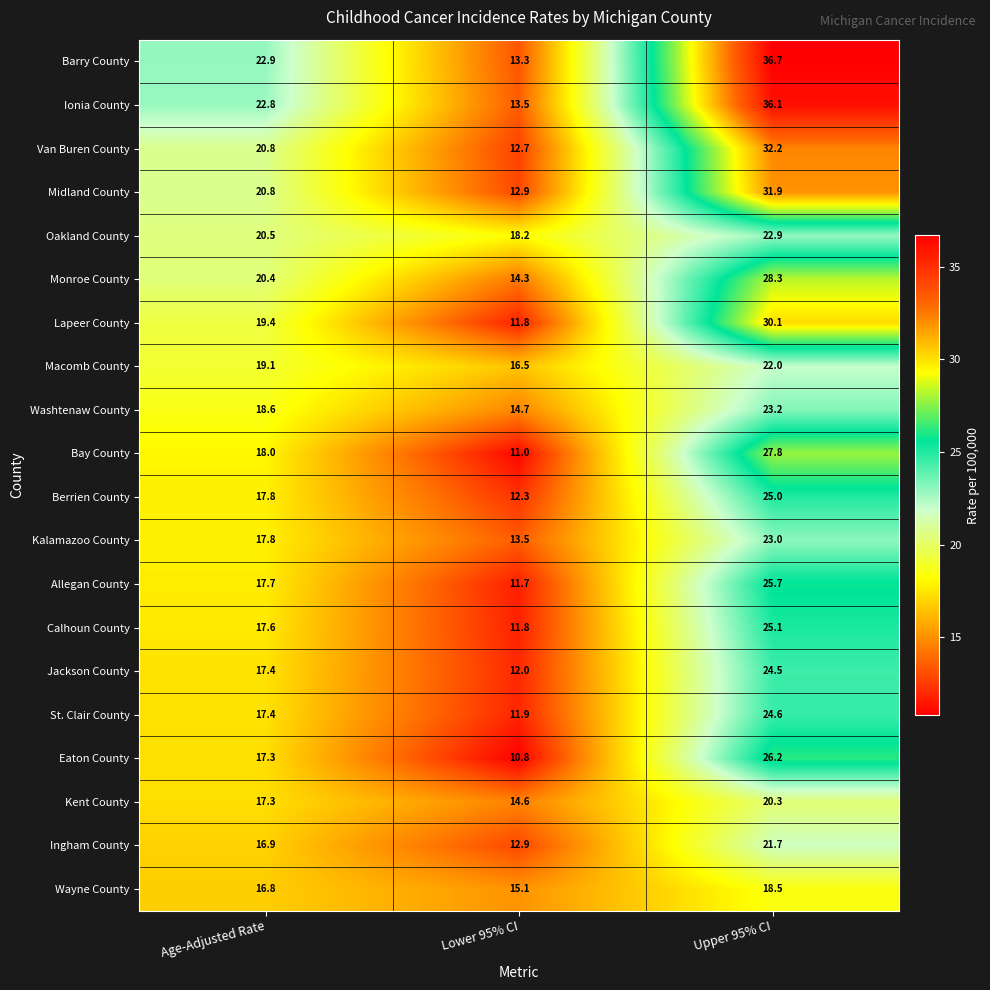

What is the spread (max minus min) of values at Lower 95% CI?

7.4